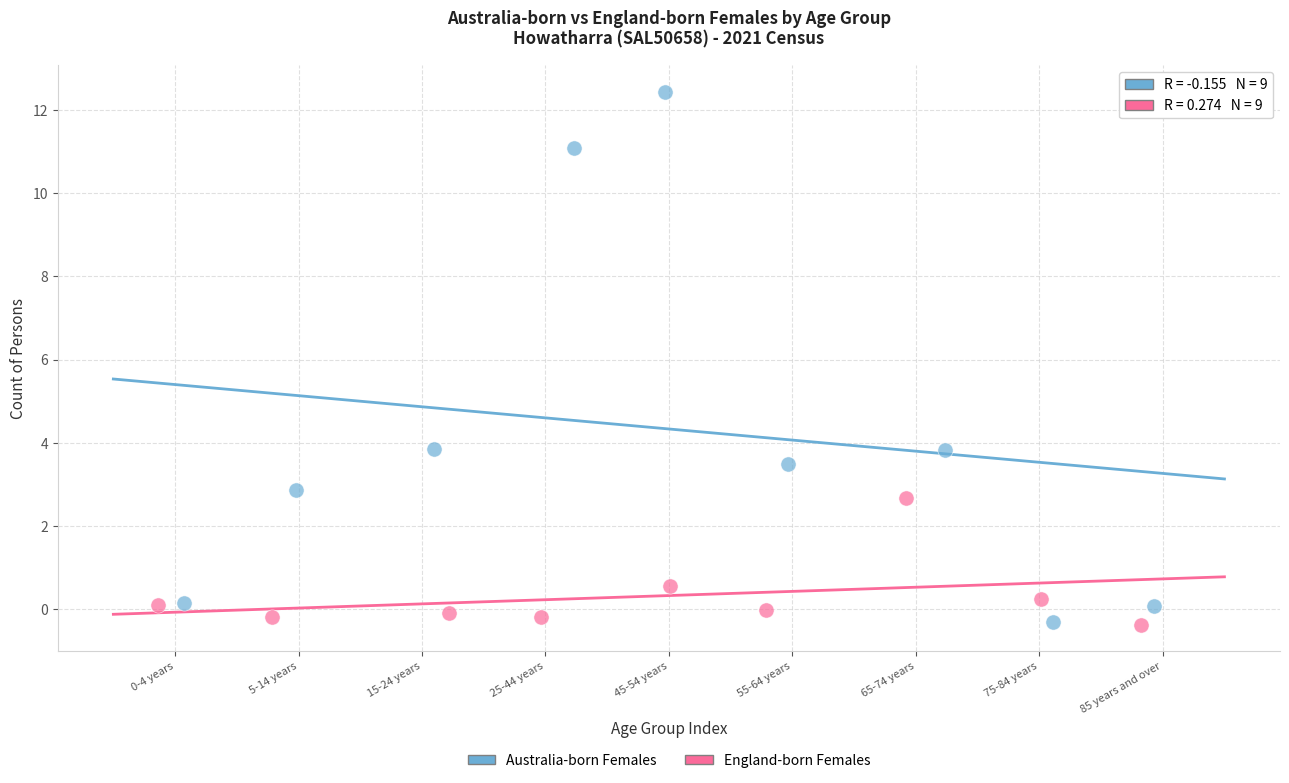

What are all the series names shown in the legend?

Australia-born Females, England-born Females